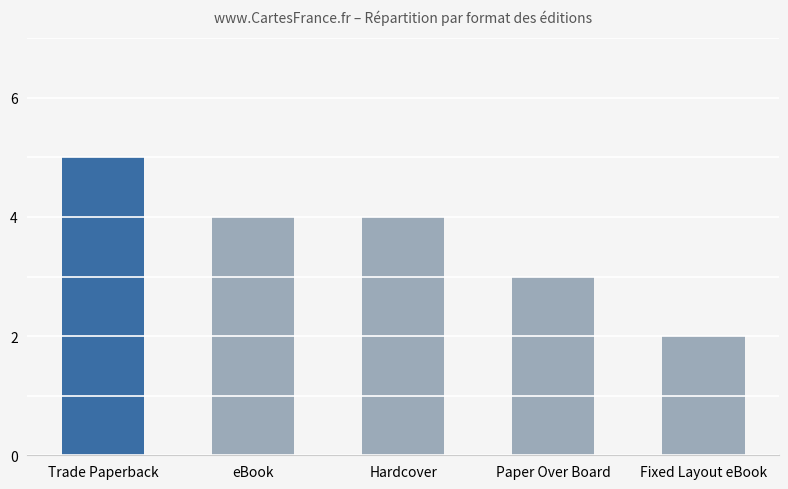

At which category does the chart reach its peak across all series?

Trade Paperback